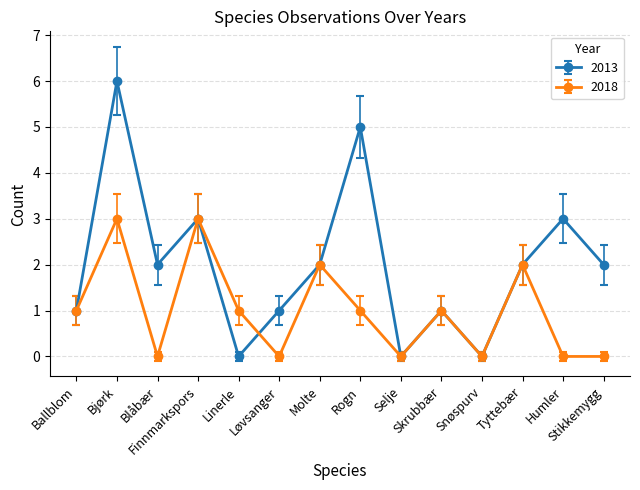

Rank the series by their average value, from highest to lowest.

2013, 2018